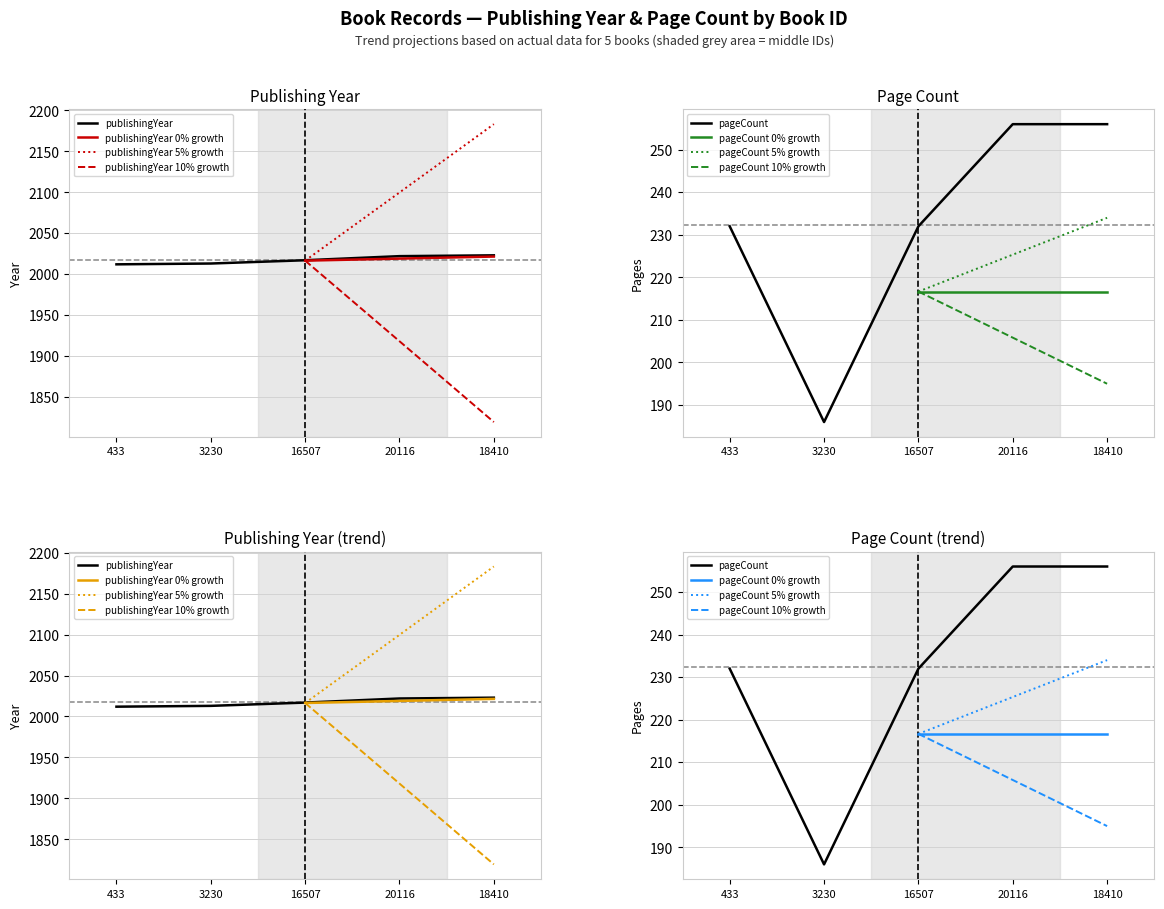

The value of pageCount at 20116 is 256. True or false?

True